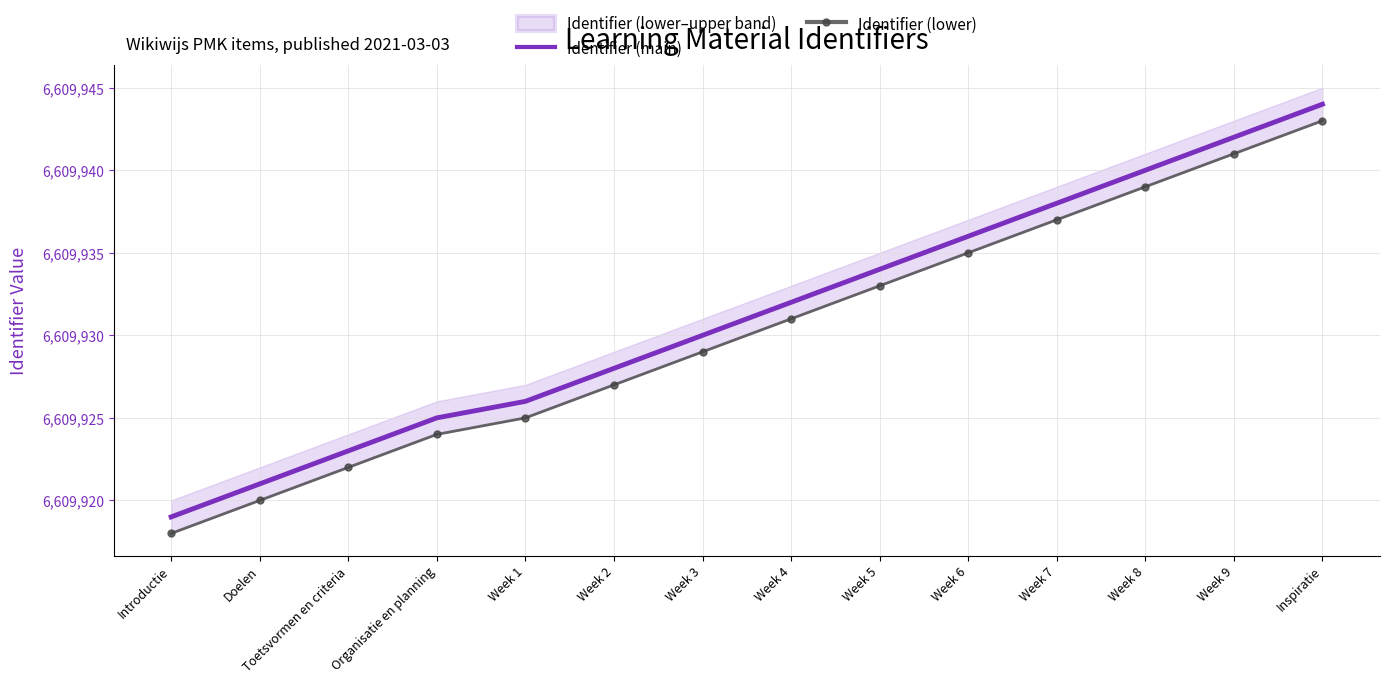

What is the approximate value of Identifier (lower) at Week 2, to the nearest 10?

6609930